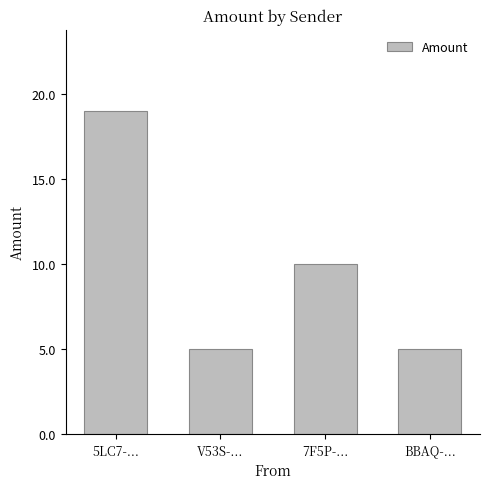

What is the greatest value displayed?

19